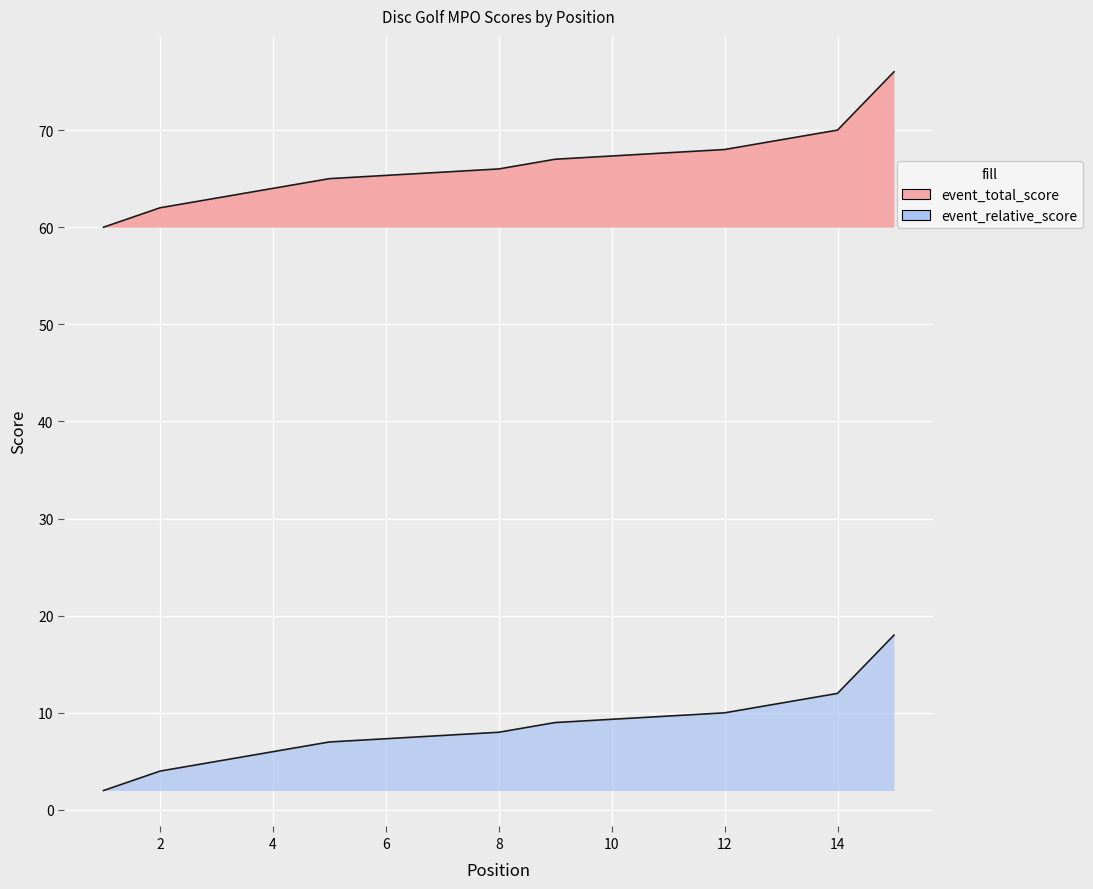

What is the total value across all series at 15?

94